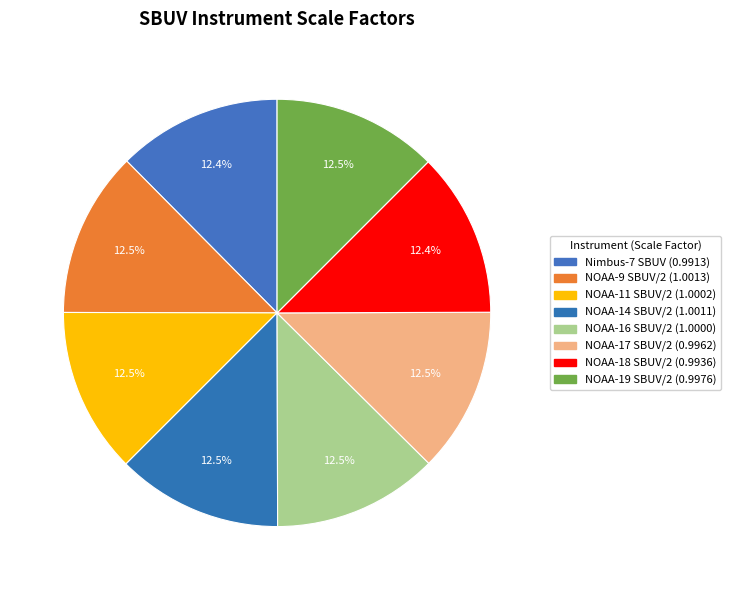

Which slice is the largest?

NOAA-9 SBUV/2